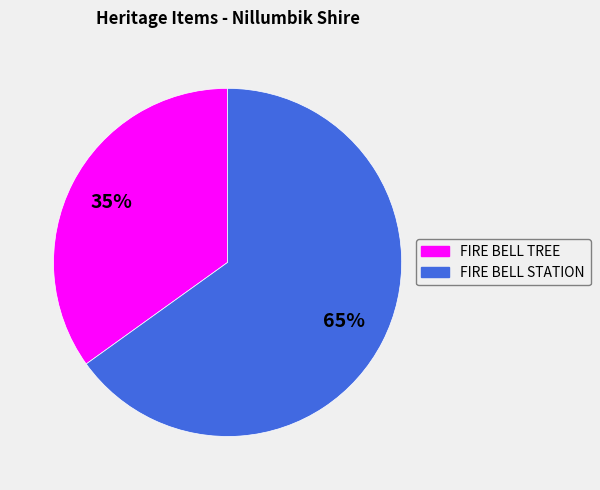

Does any single category account for the majority?

Yes